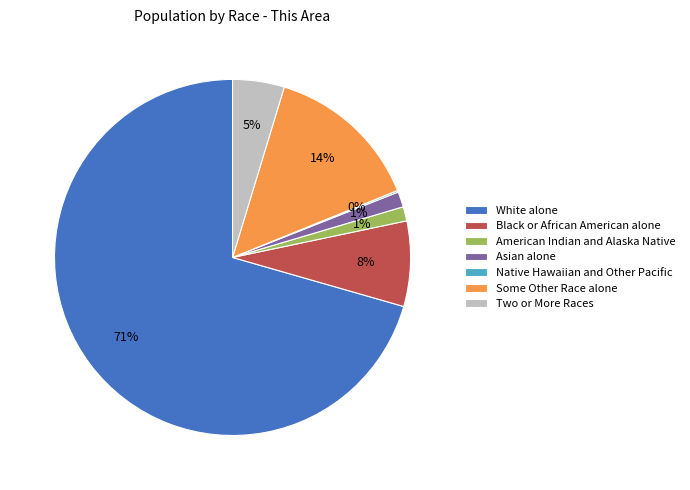

Is there a majority slice in this chart?

Yes